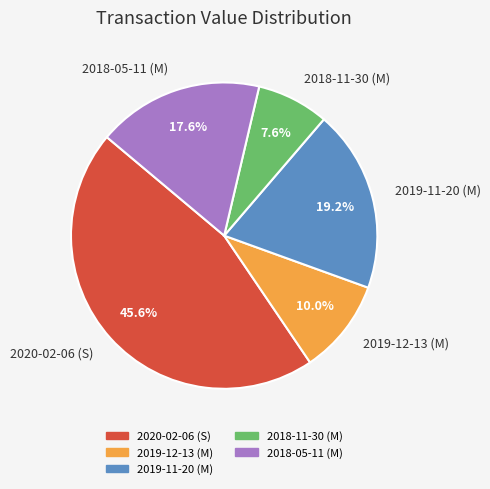

What portion of the pie excludes 2020-02-06 (S)?

54.4%